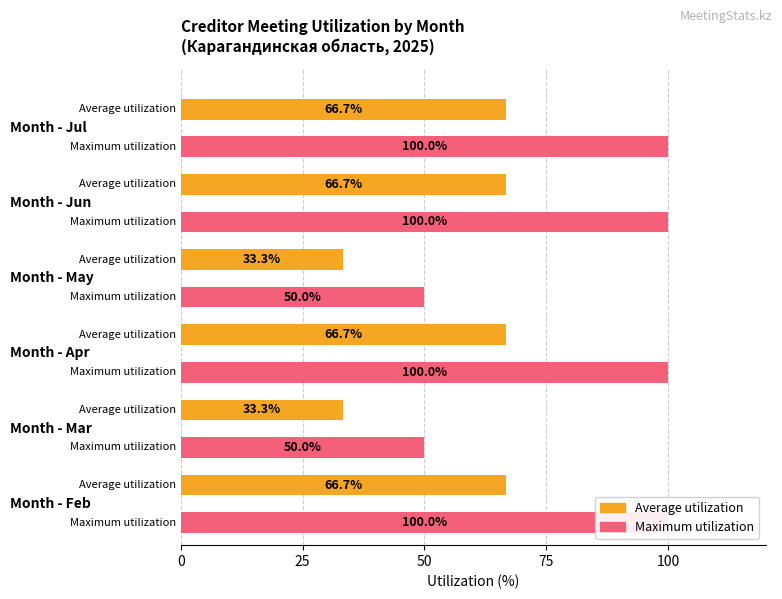

Which series has the largest total across all categories?

Maximum utilization